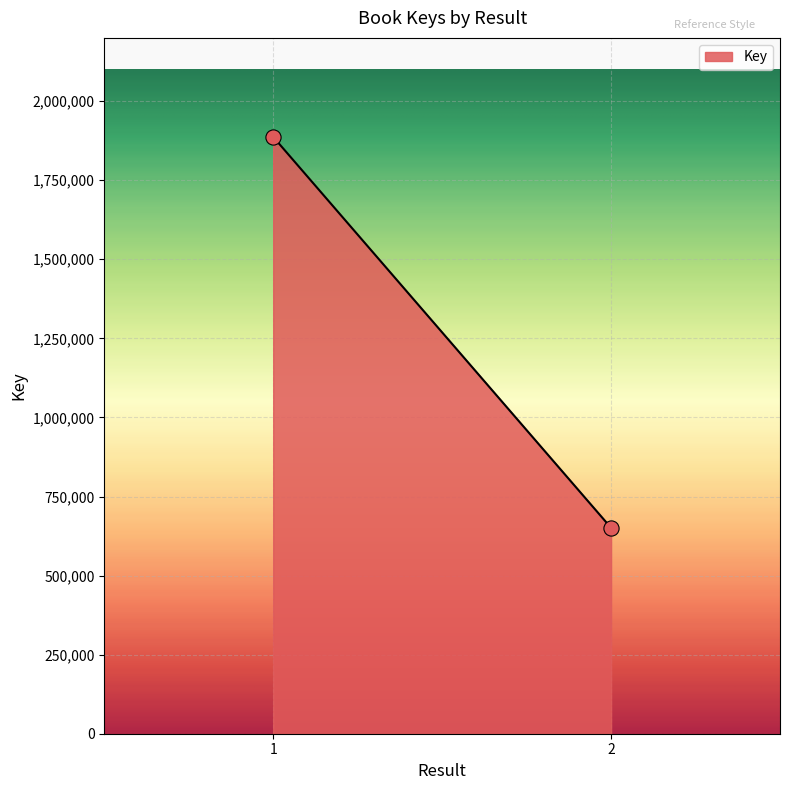

What is the range of Y values (max minus min)?

1236015